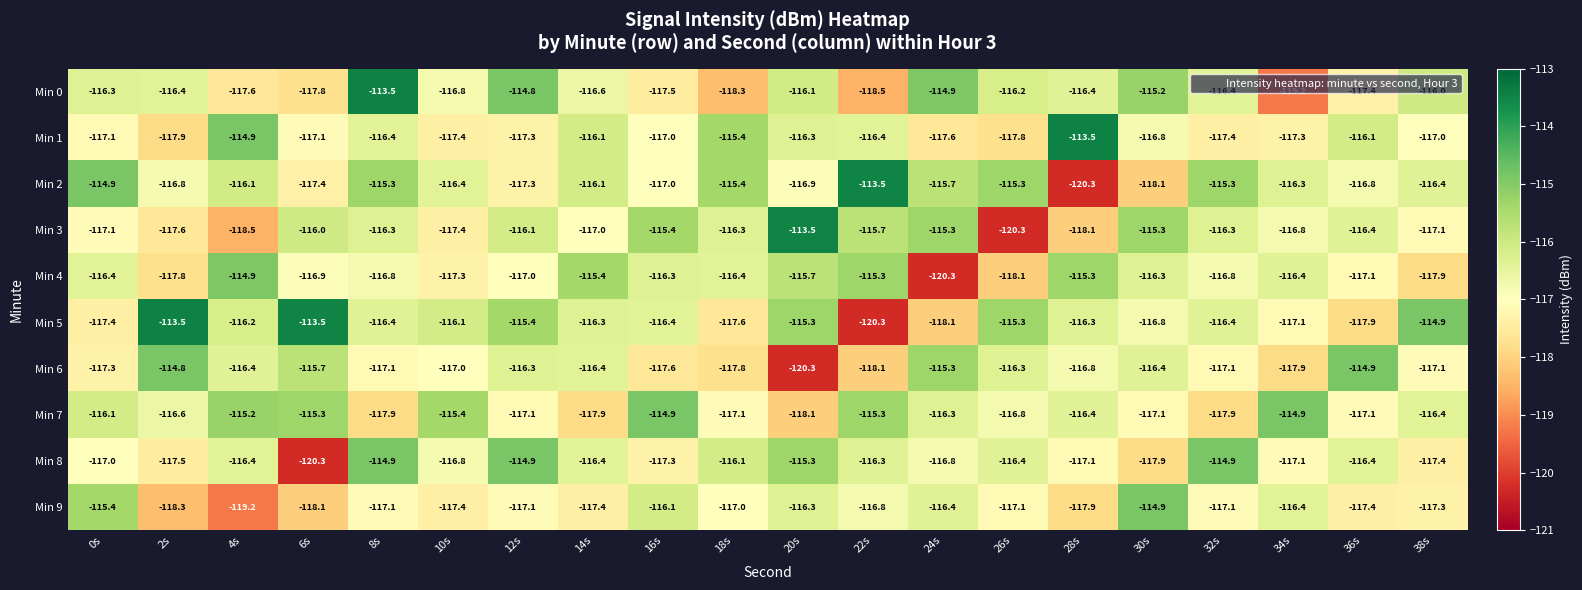

What is the spread (max minus min) of values at 8s?

4.4